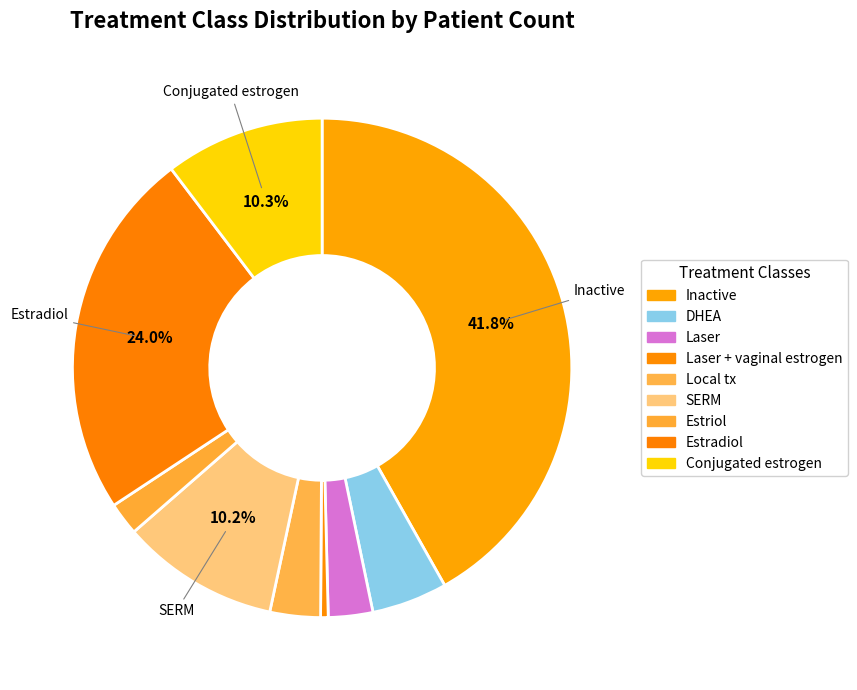

Count the number of slices in the pie.

9